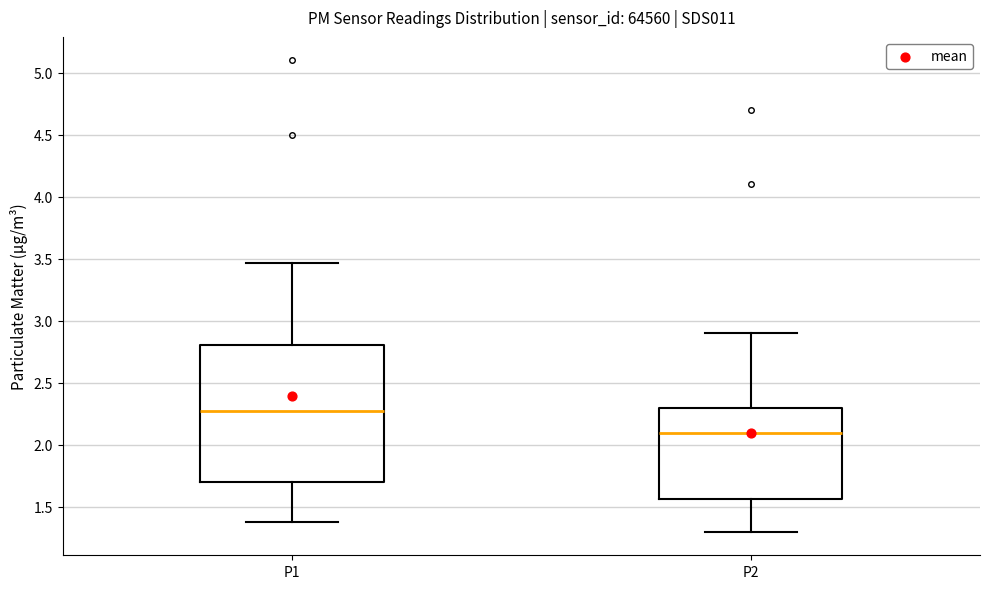

Which box's median line is the highest?

P1